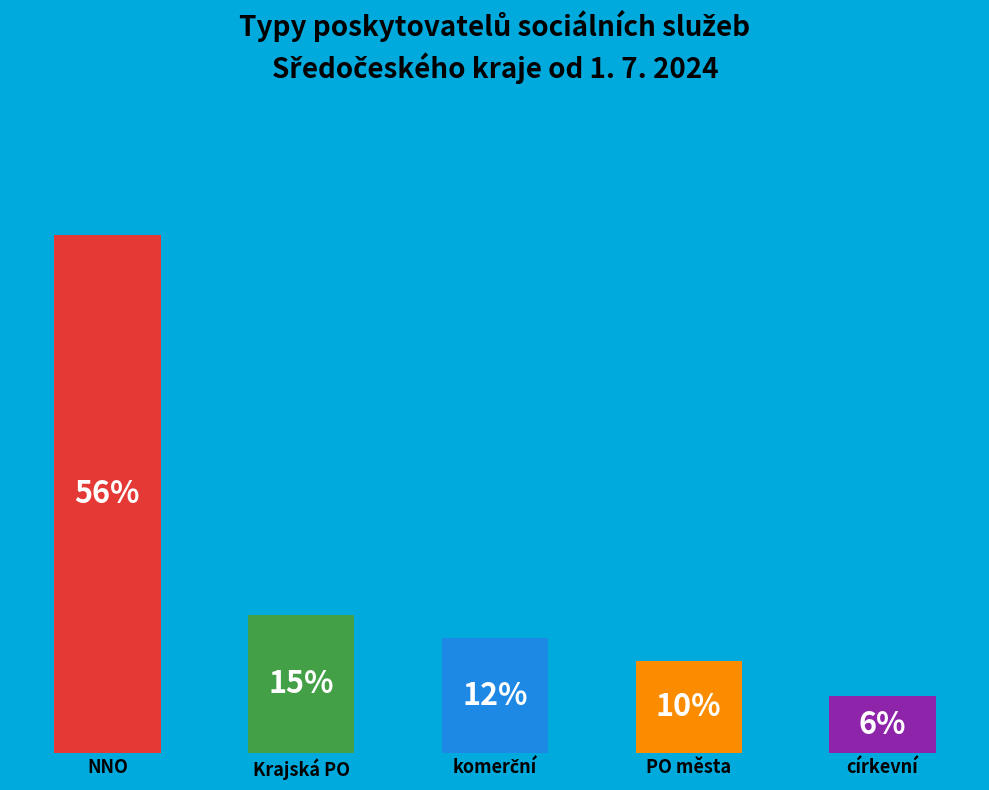

Are the bars horizontal?

No